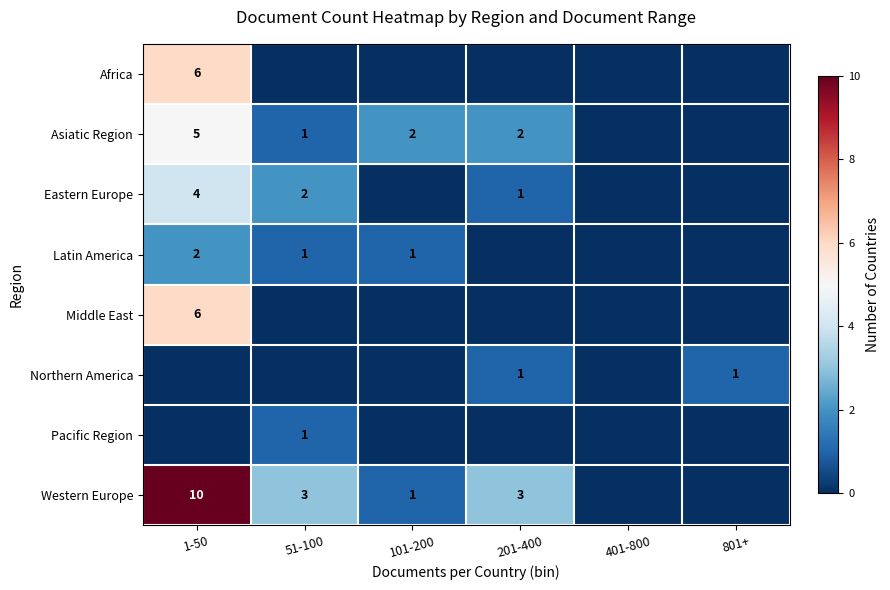

Is the value of Western Europe at 51-100 greater than the value of Eastern Europe at 51-100?

Yes